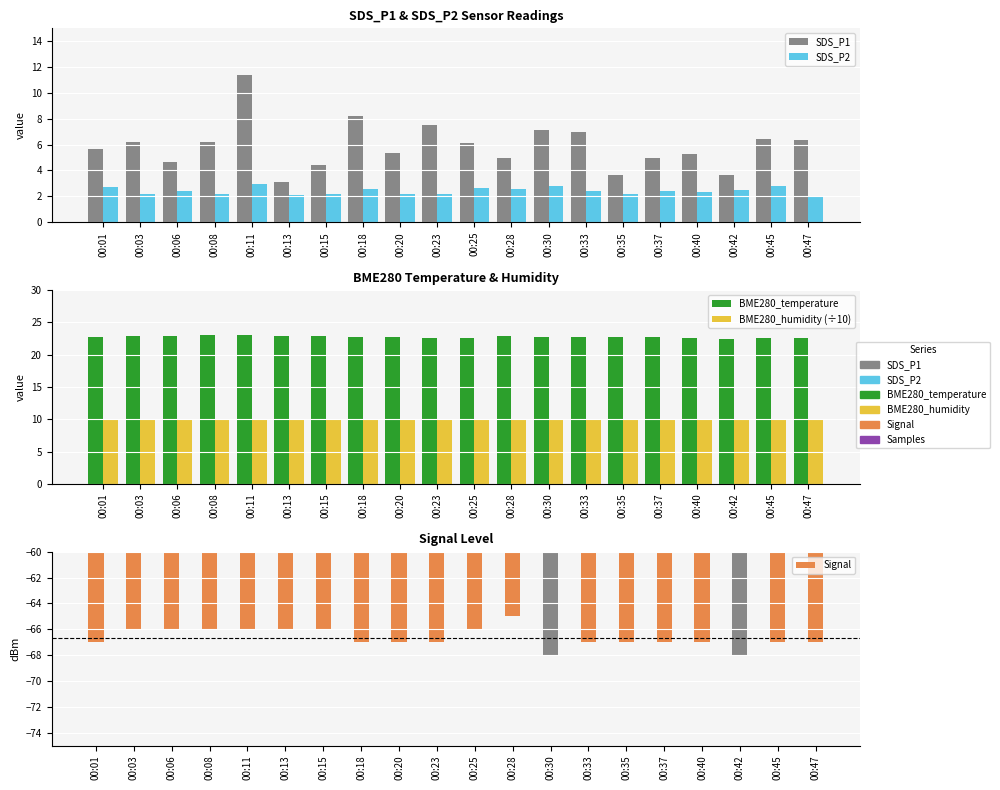

What value does the Signal series have at 00:42?

-68.0